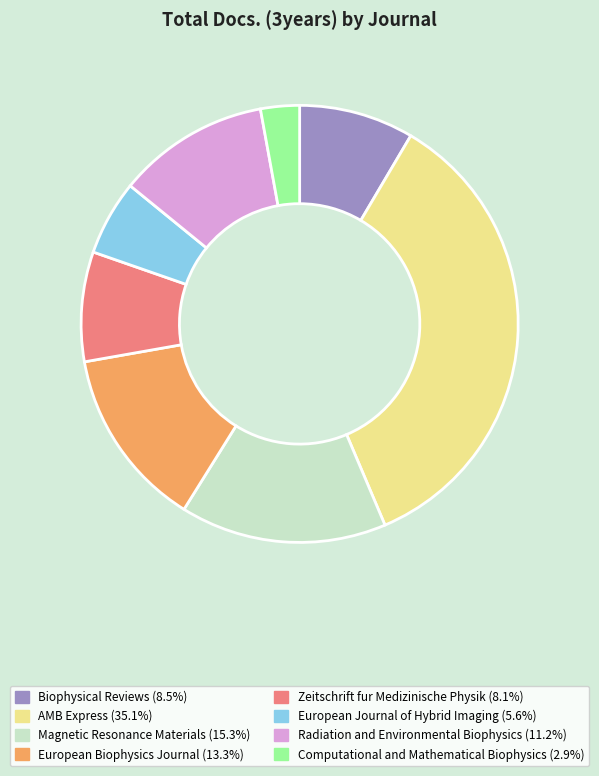

Which has a higher value, Computational and Mathematical Biophysics or European Biophysics Journal?

European Biophysics Journal